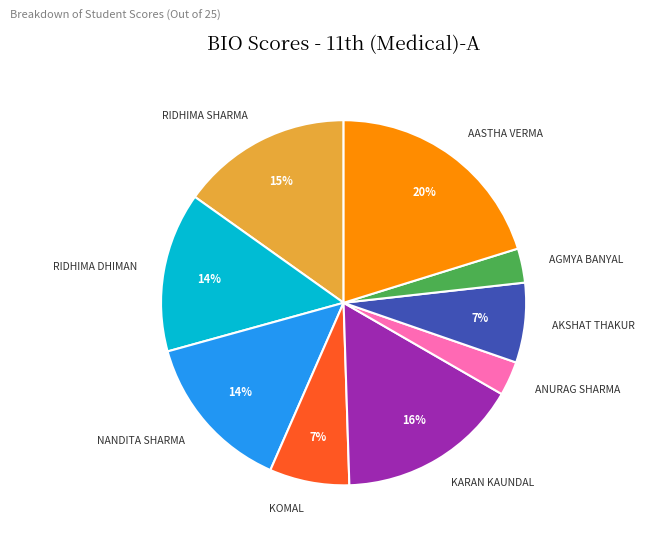

Is there any slice that represents more than half of the pie?

No